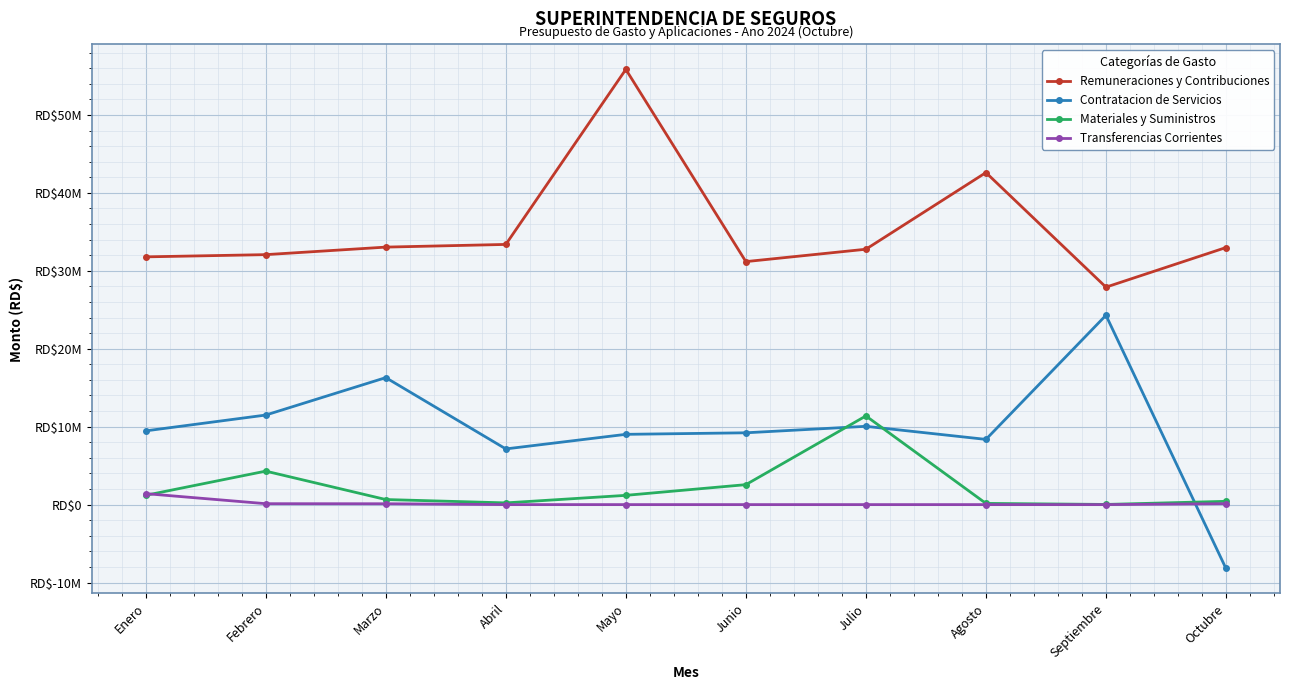

Reading left to right, extract all data points from this chart.

Remuneraciones y Contribuciones: Enero=31788480.0	Febrero=32072849.1	Marzo=33039197.3	Abril=33382947.9	Mayo=55841717.6	Junio=31179148.6	Julio=32766835.4	Agosto=42602251.5	Septiembre=27900725.8	Octubre=32984737.3
Contratacion de Servicios: Enero=9461151.2	Febrero=11489793.0	Marzo=16293110.5	Abril=7144944.0	Mayo=9016155.7	Junio=9213581.6	Julio=10045312.7	Agosto=8367337.5	Septiembre=24292477.9	Octubre=-8197540.8
Materiales y Suministros: Enero=1193058.0	Febrero=4295943.8	Marzo=650888.2	Abril=220102.0	Mayo=1187541.2	Junio=2560136.6	Julio=11377374.9	Agosto=153834.4	Septiembre=20760.0	Octubre=419833.7
Transferencias Corrientes: Enero=1407259.1	Febrero=117540.0	Marzo=109540.2	Abril=0.0	Mayo=0.0	Junio=0.0	Julio=0.0	Agosto=0.0	Septiembre=0.0	Octubre=119884.6